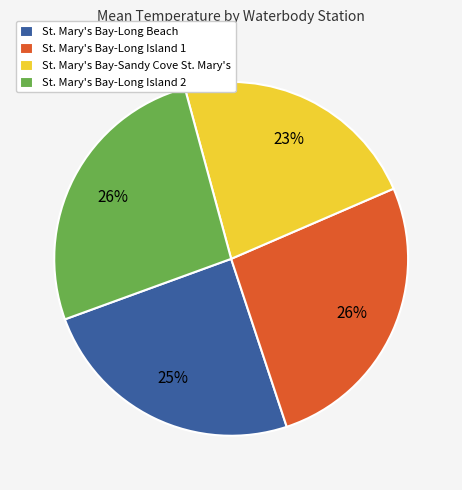

Between St. Mary's Bay-Long Island 1 and St. Mary's Bay-Long Beach, which is larger?

St. Mary's Bay-Long Island 1